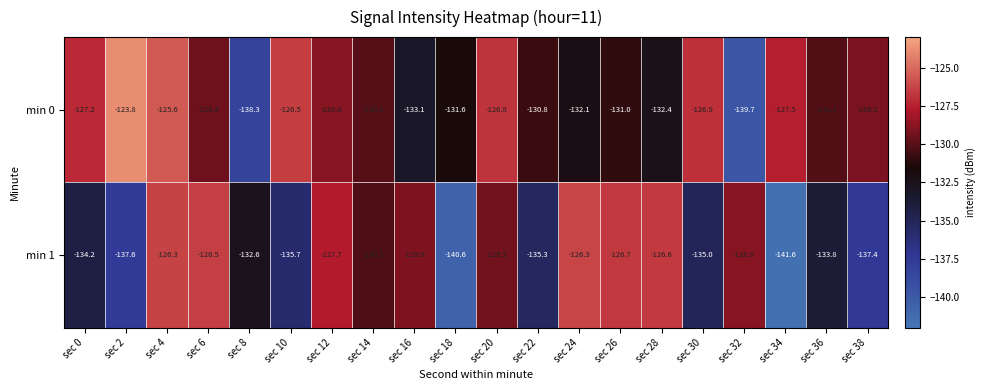

What is the total value across all series at sec 22?

-266.1